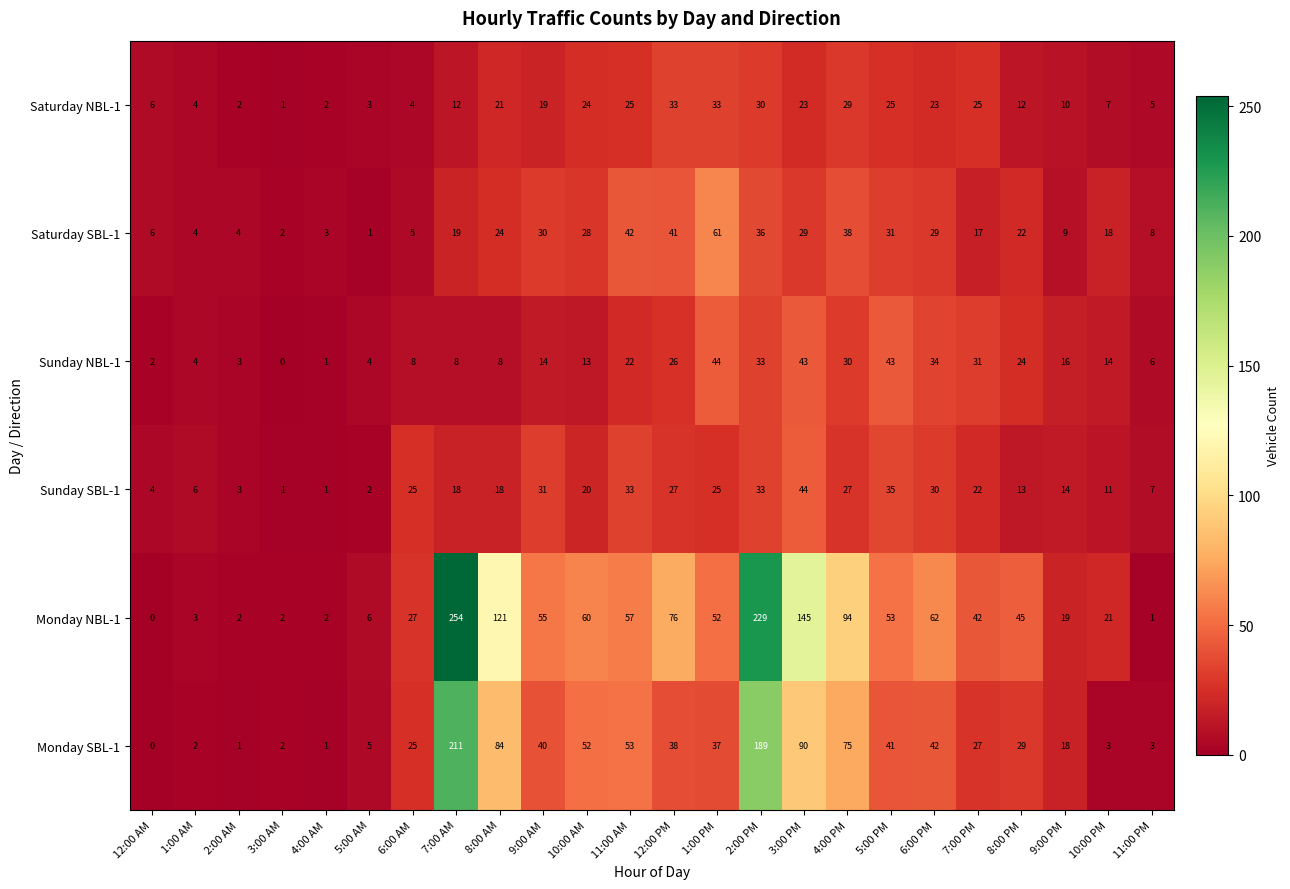

What is the difference between the maximum and minimum values in the Saturday SBL-1 series?

60